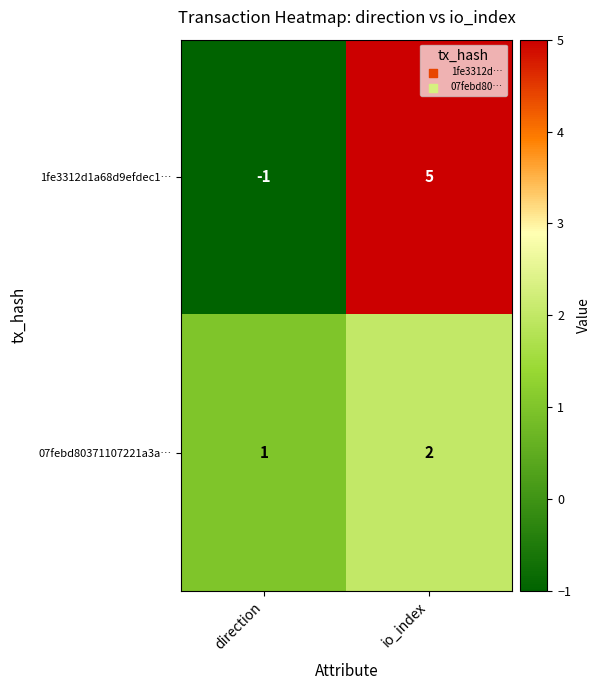

Rank the series by their average value, from lowest to highest.

07febd80371107221a3a…, 1fe3312d1a68d9efdec1…